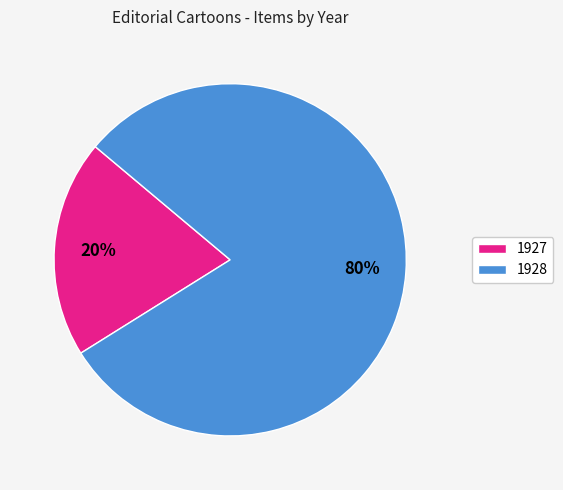

To the nearest percent, what percentage of the pie is 1927?

20%